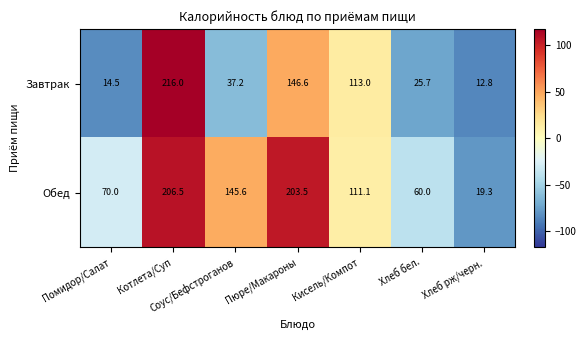

What is the minimum value shown in the chart?

12.8